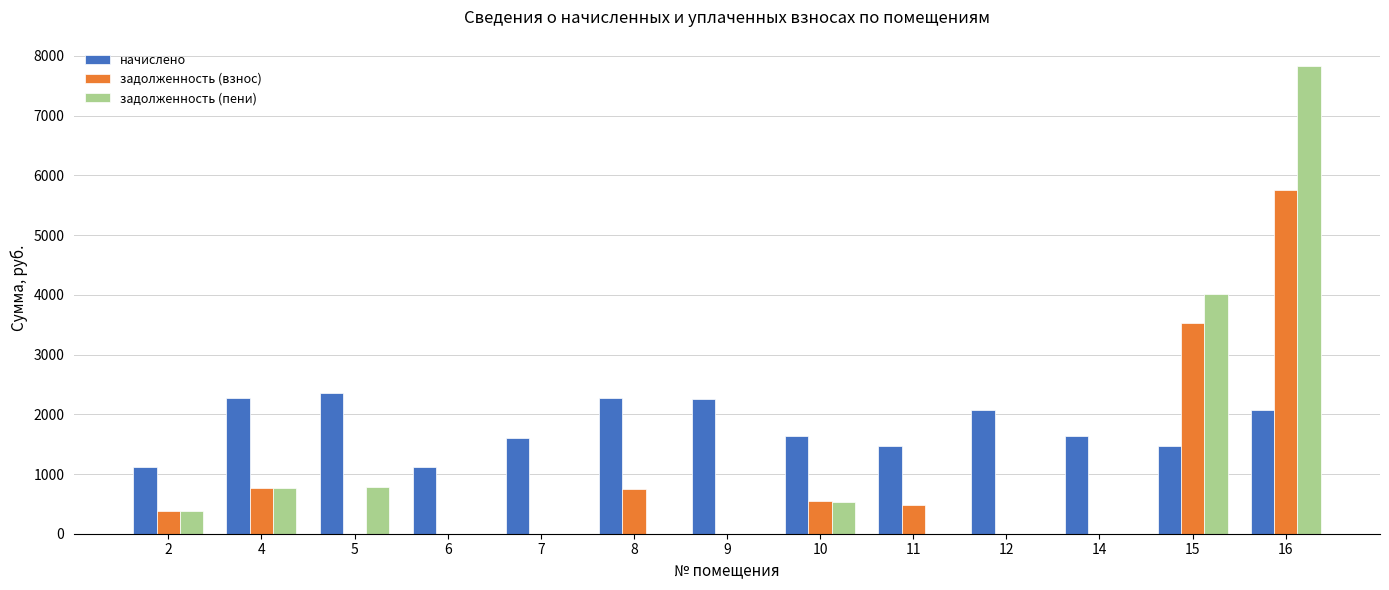

Which category has the highest value across all series?

16